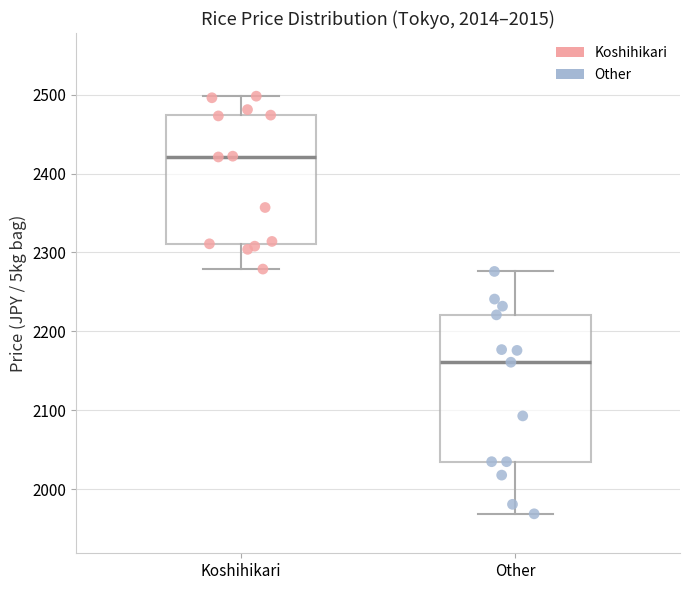

Comparing the boxes themselves (not the whiskers), which one is the tallest?

Other